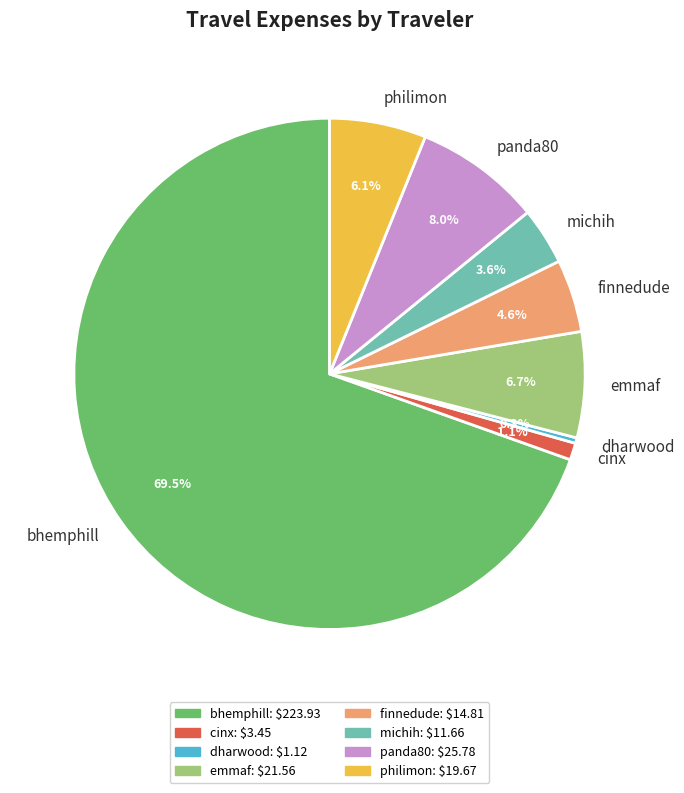

Count the number of slices in the pie.

8